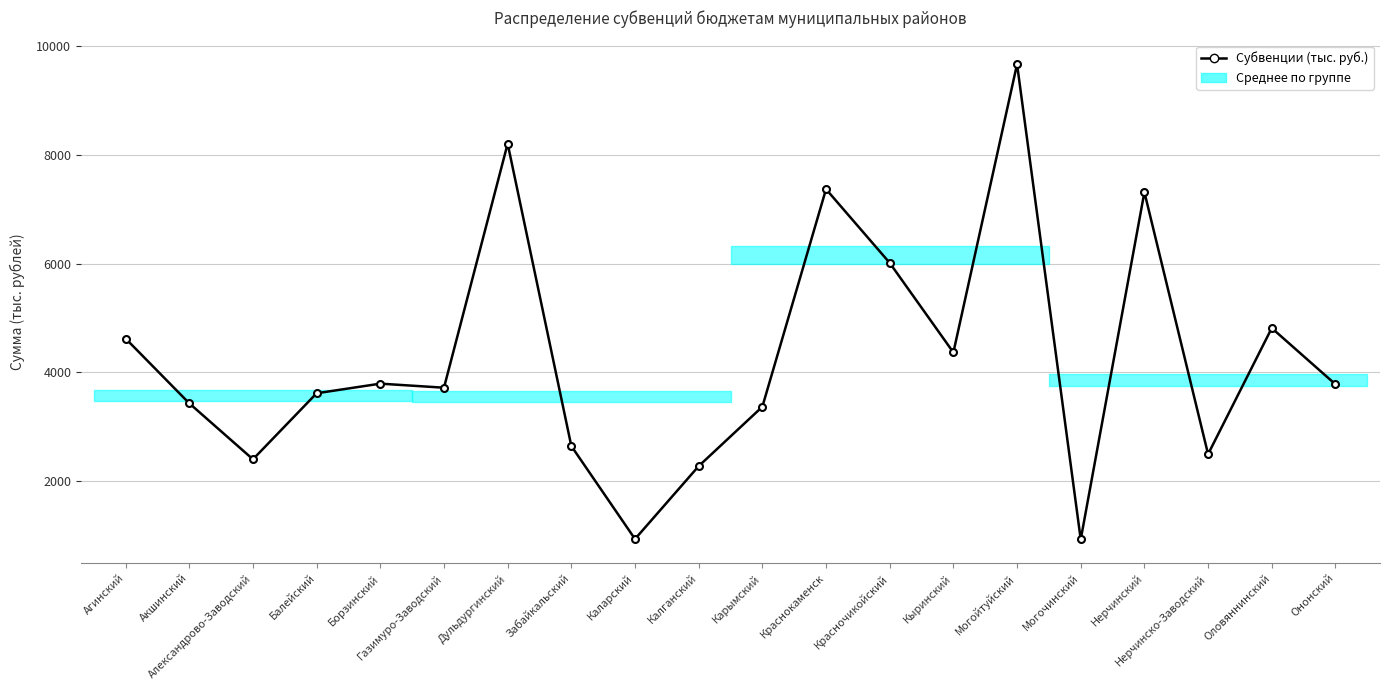

At which label does the data first exceed 3779?

Агинский